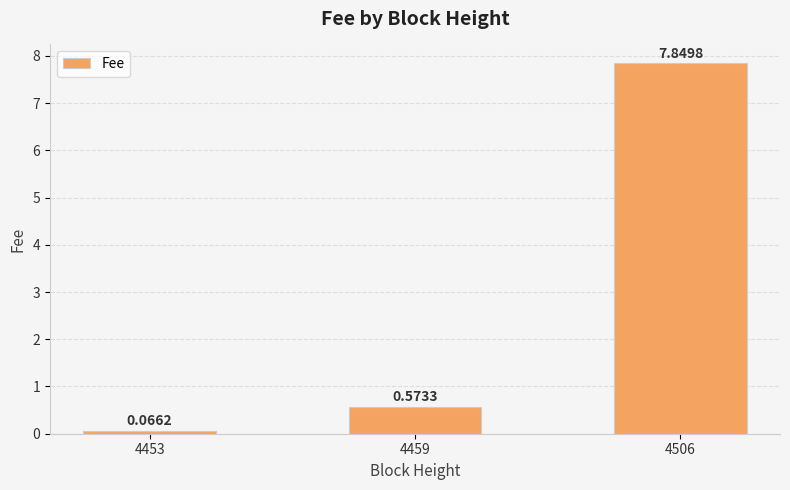

Rank the categories by value from lowest to highest.

4453, 4459, 4506